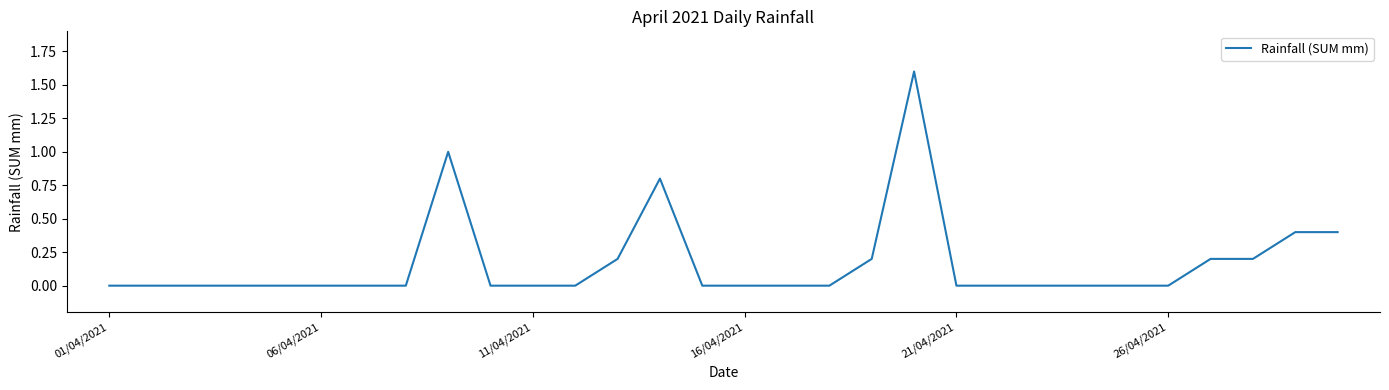

What is the greatest value displayed?

1.6